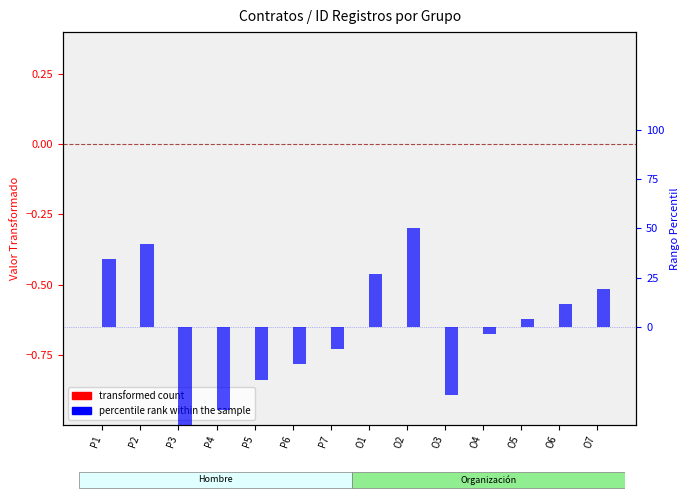

Where does the transformed count series first go above 0?

P1